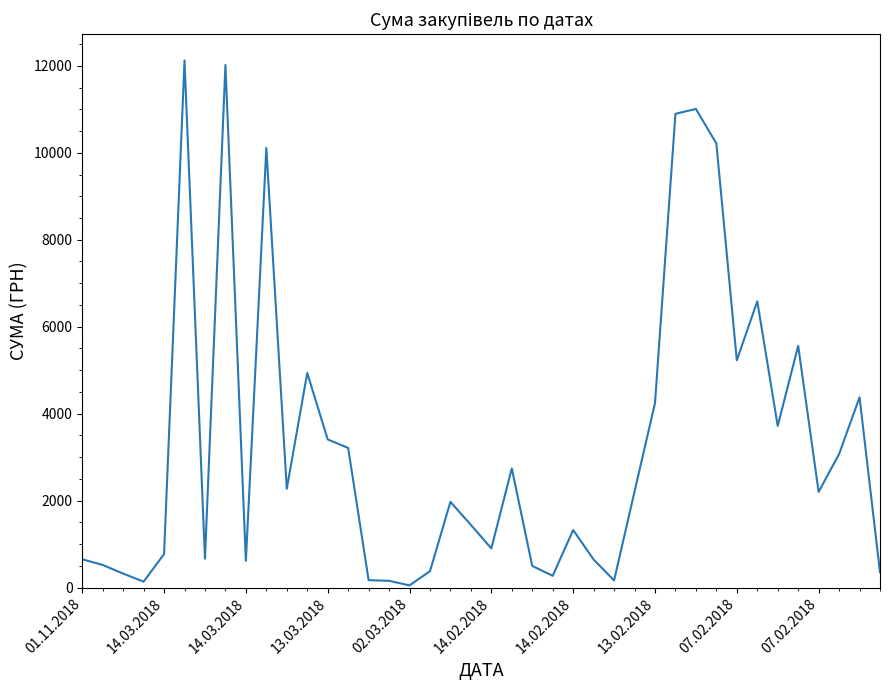

How many lines are shown in the chart?

1